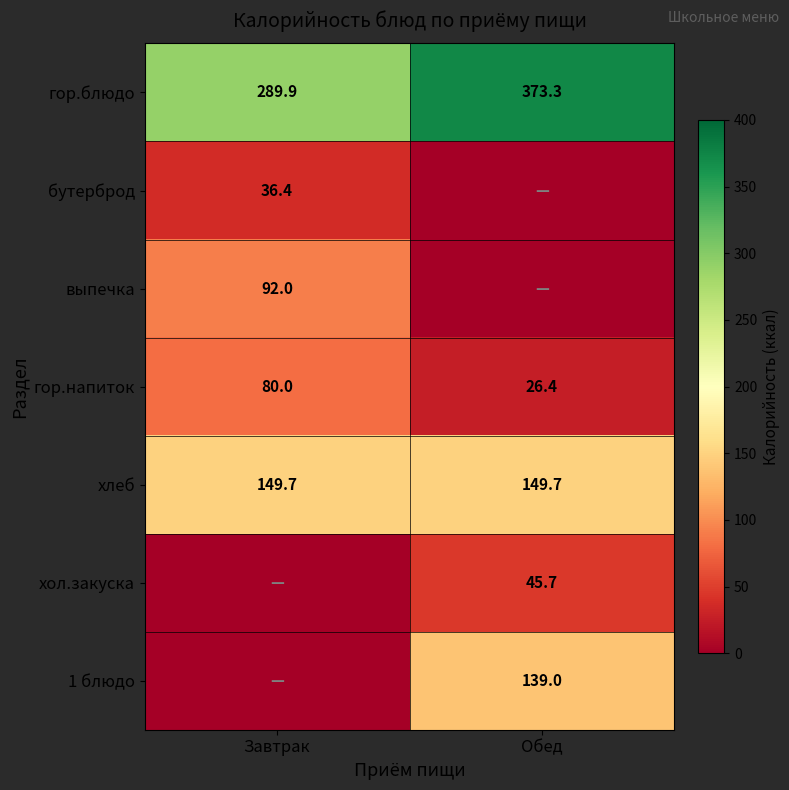

What is the approximate value of гор.напиток at Обед?

26.4